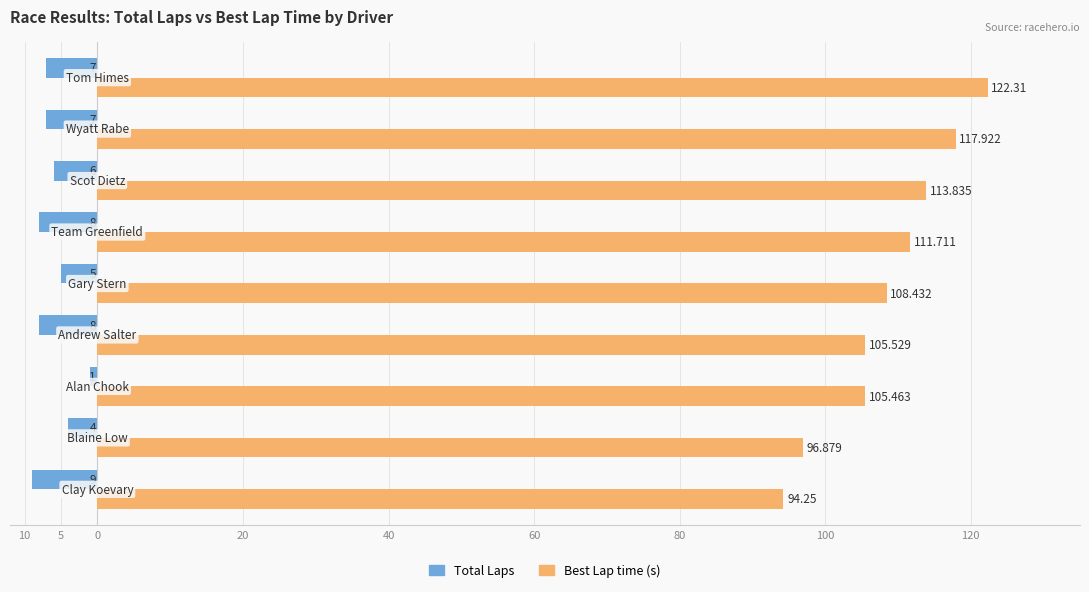

Count the Total Laps values in the range -8 to -5.

6